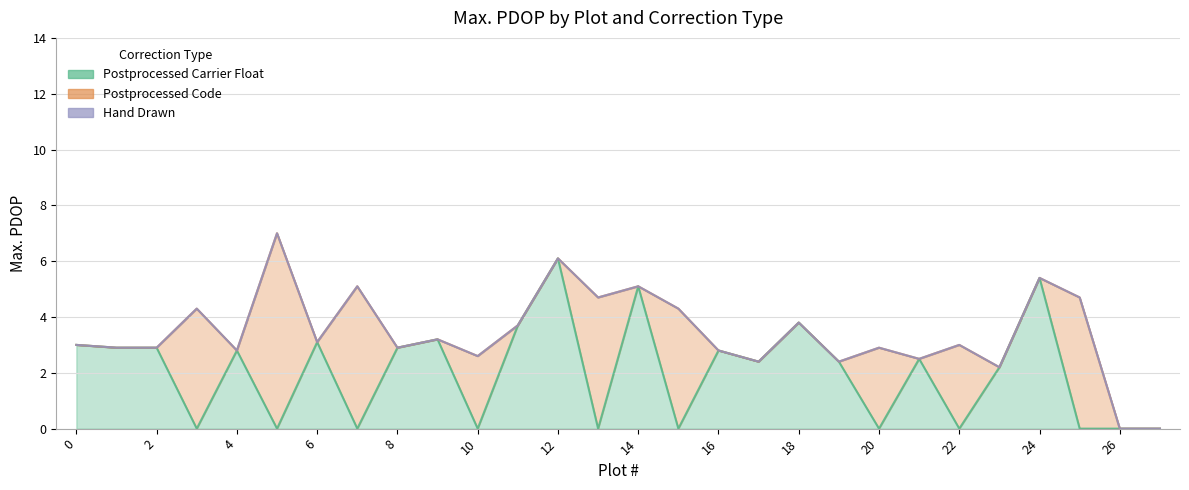

True or false: Postprocessed Carrier Float has a value of -2.0 at 5.

False